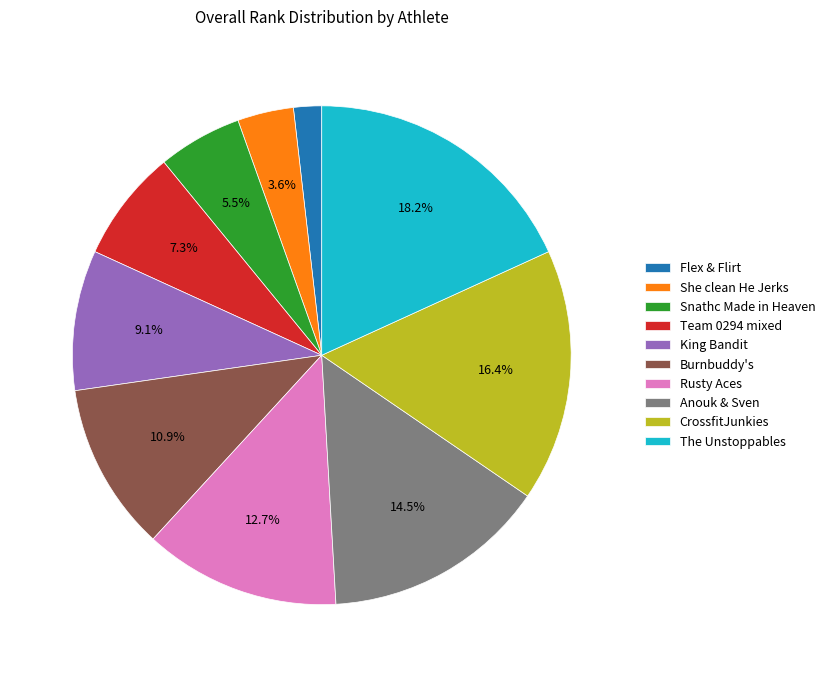

Is the sum of Snathc Made in Heaven and King Bandit greater than half?

No